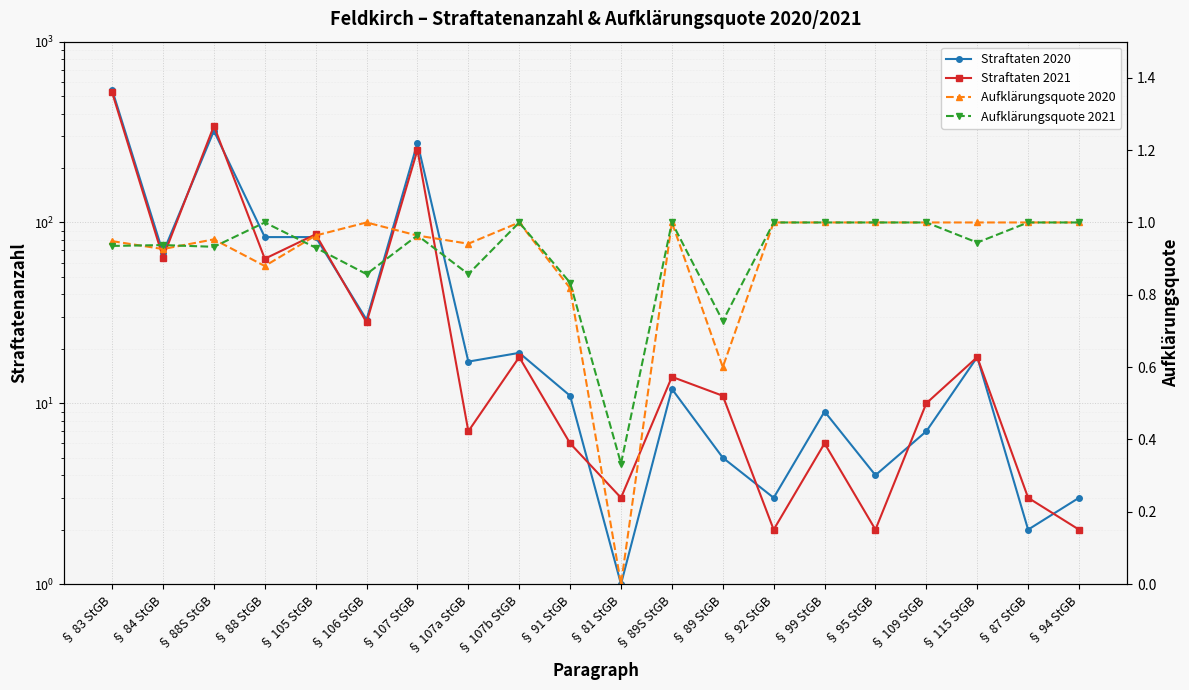

At which category does Straftaten 2021 reach its first local peak?

§ 88S StGB